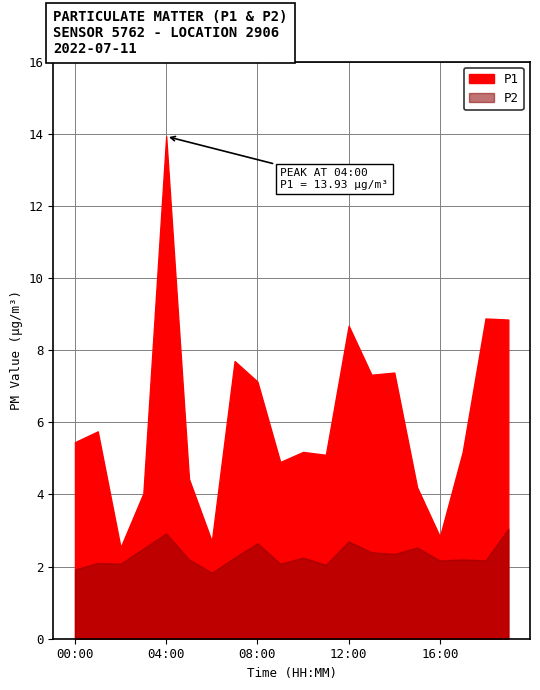

Rank the categories by P2 value from highest to lowest.

19:00, 04:00, 12:00, 08:00, 15:00, 03:00, 13:00, 14:00, 07:00, 10:00, 05:00, 17:00, 16:00, 18:00, 01:00, 02:00, 09:00, 11:00, 00:00, 06:00